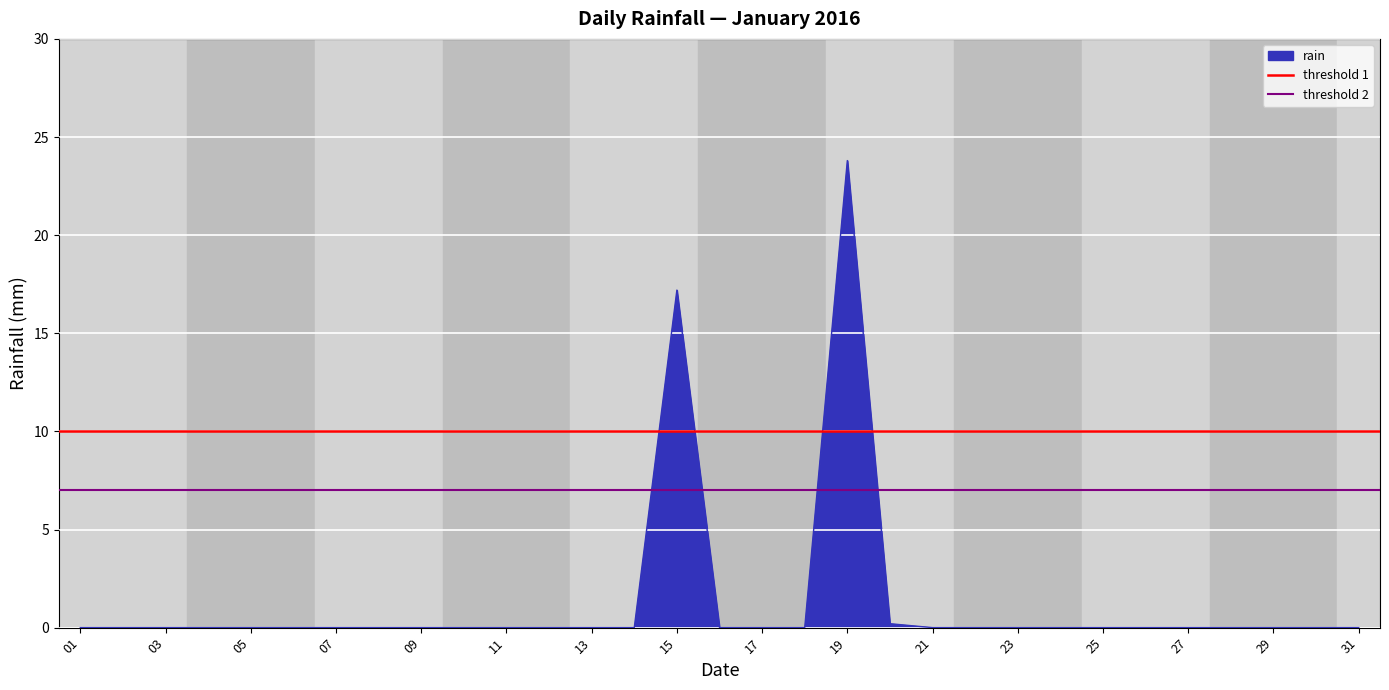

What is the maximum value for rain?

23.8